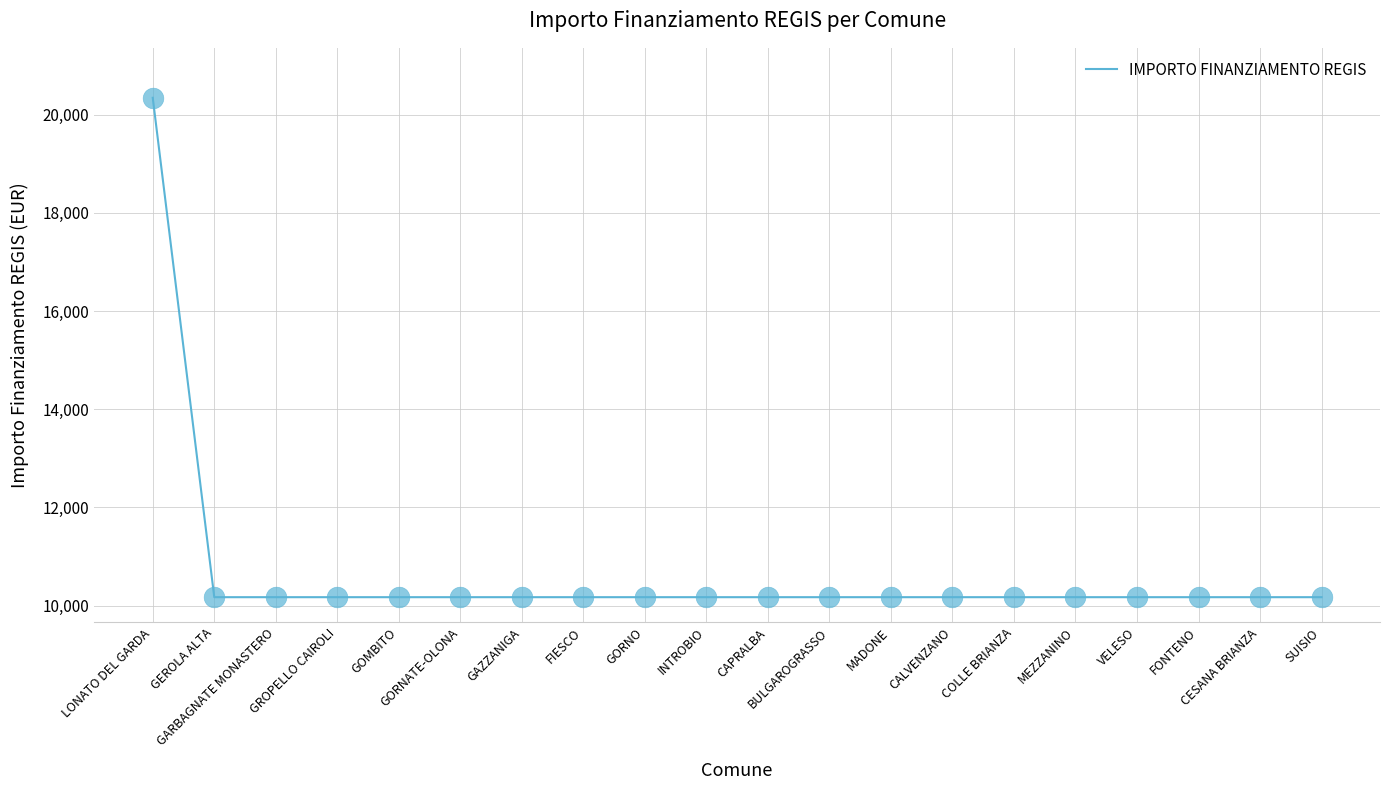

What is the maximum value shown in the chart?

20344